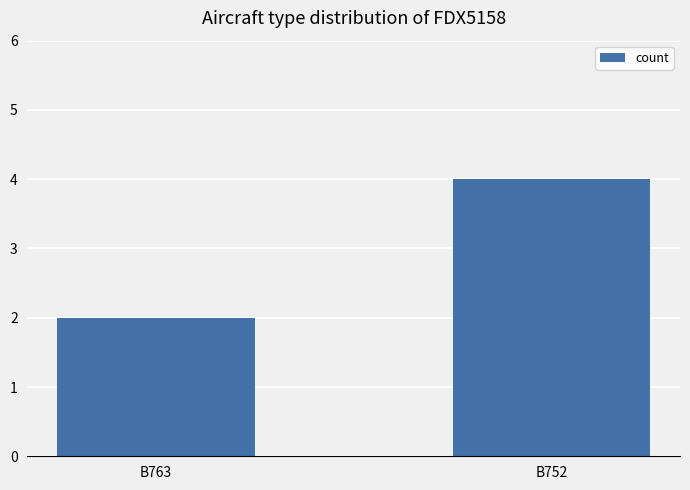

At which category does the chart reach its minimum across all series?

B763